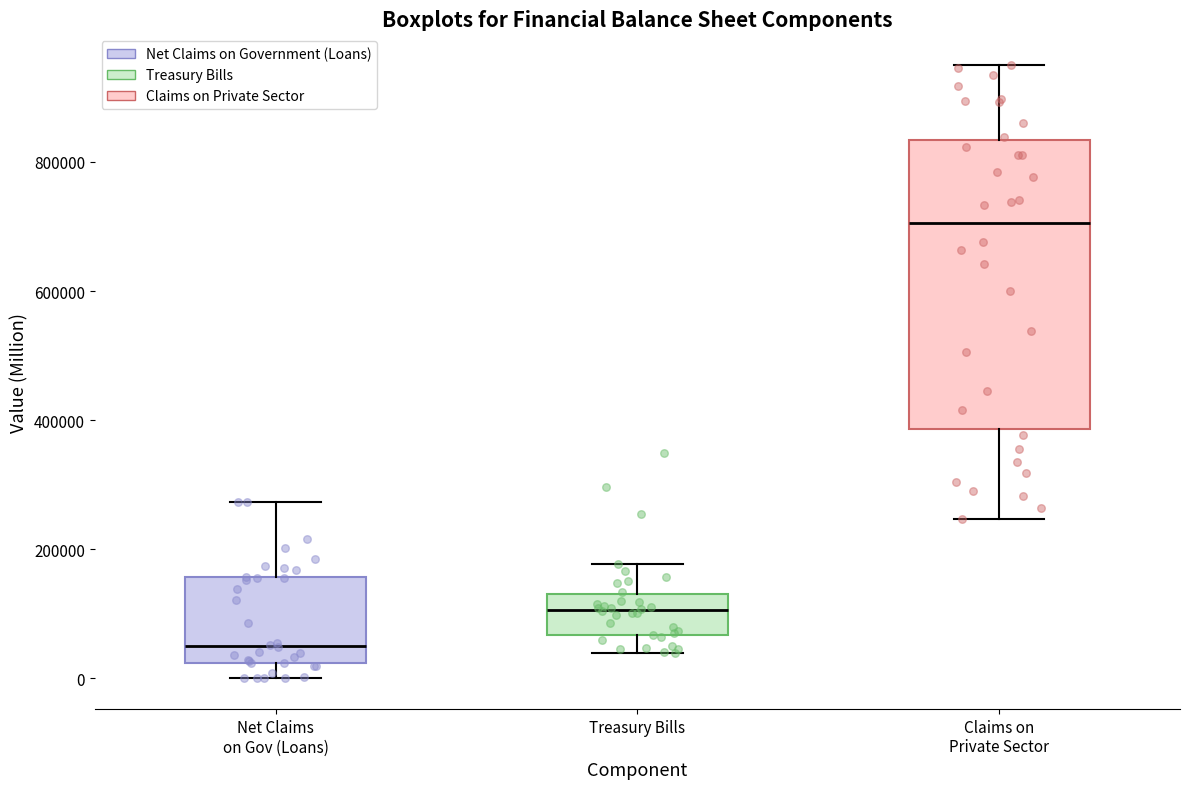

Where is the upper edge of the box for Claims on Private Sector on the y-axis? The values are not printed on the chart, so give them approximately, as read against the axis.

840000